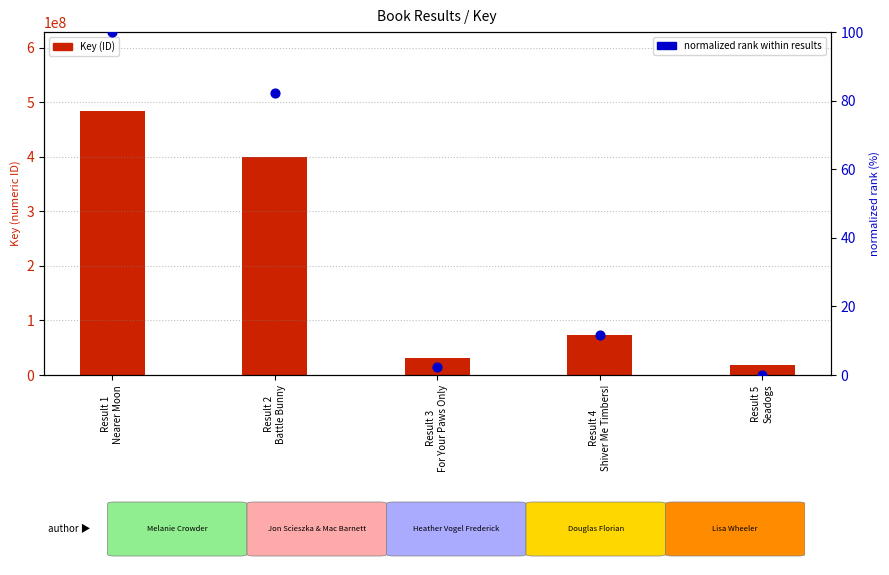

Which series has the widest spread of Y values?

Key (ID)